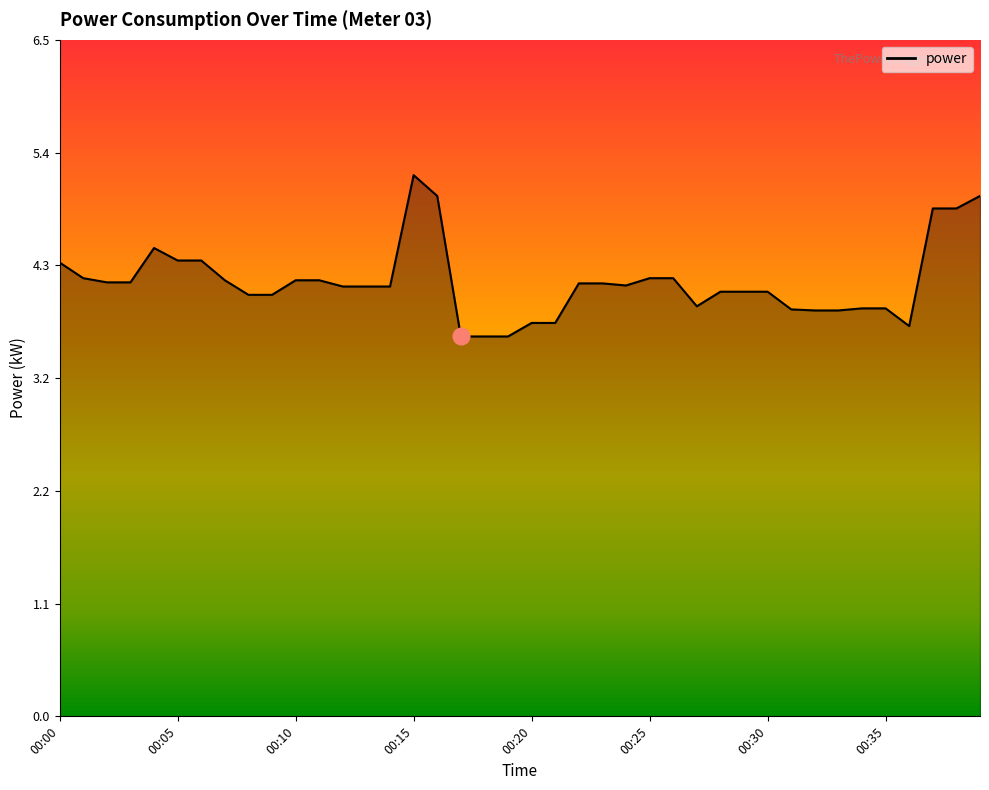

What is the greatest value displayed?

5.2